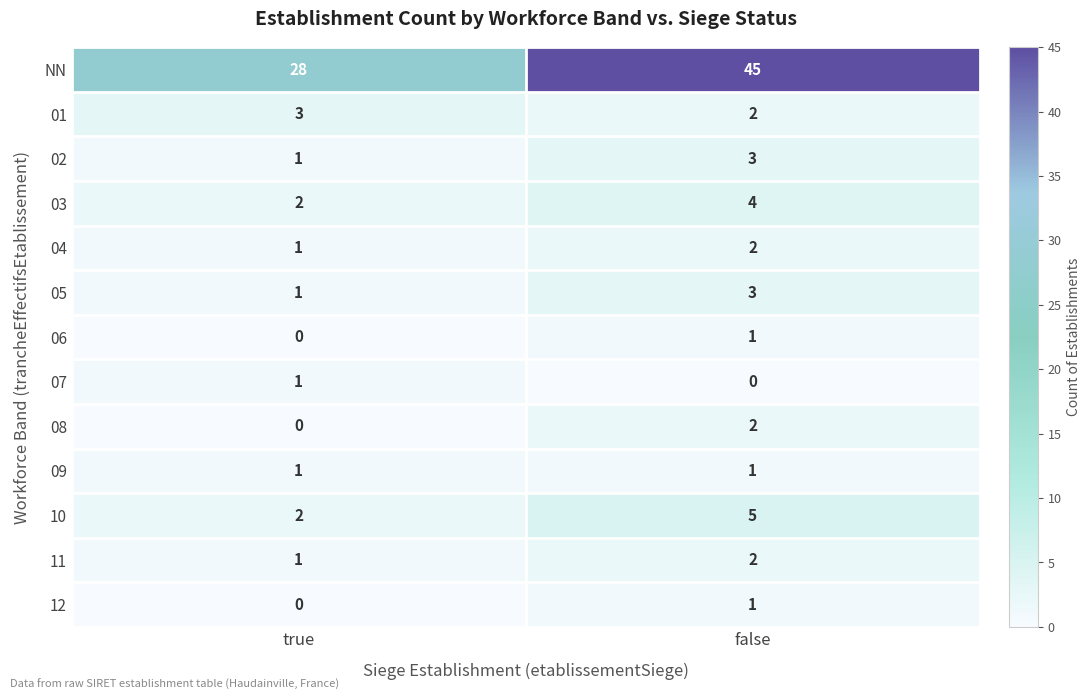

What is the sum of the 02 values at false and true?

4